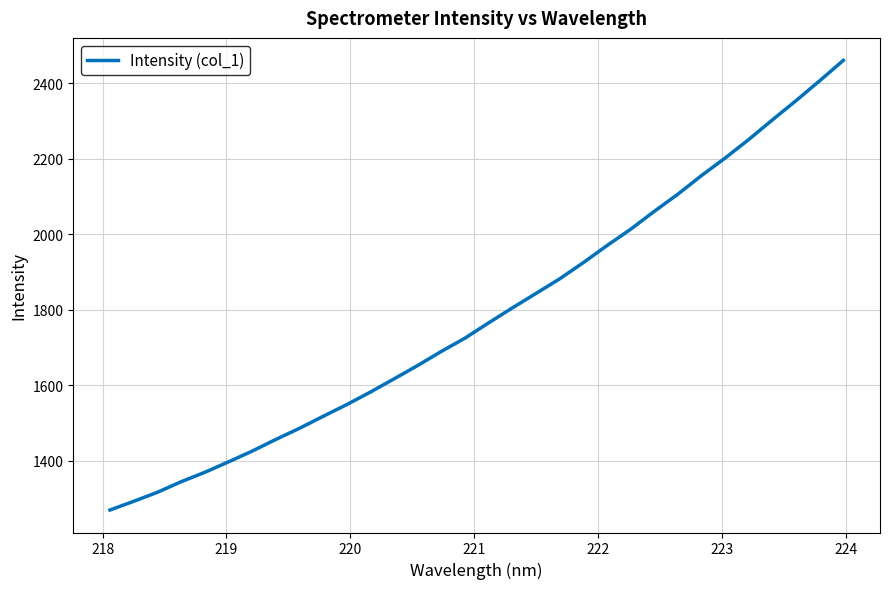

What is the difference between the maximum and minimum values?

1190.9